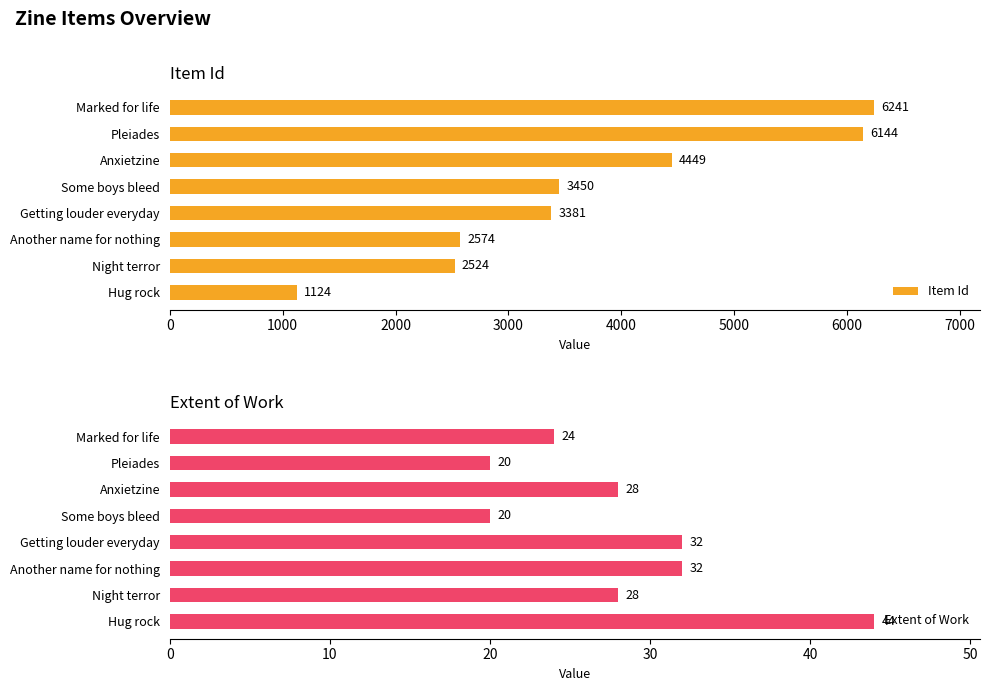

What is the value of the Item Id bar at the 8th from the left?

1124